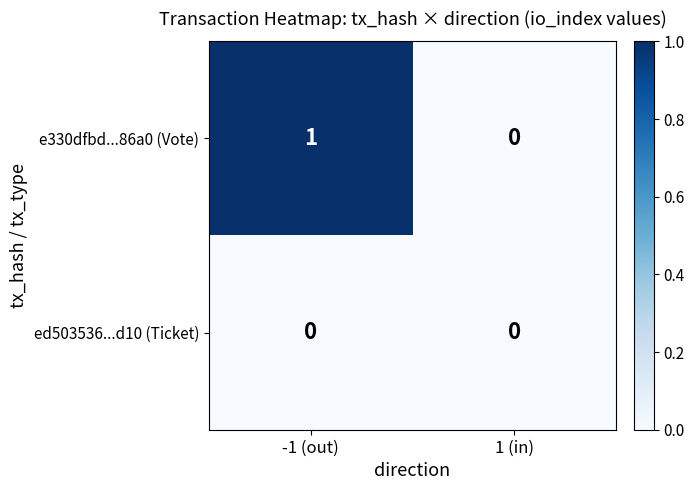

Is it true that e330dfbd...86a0 (Vote) equals 1 at -1 (out)?

True